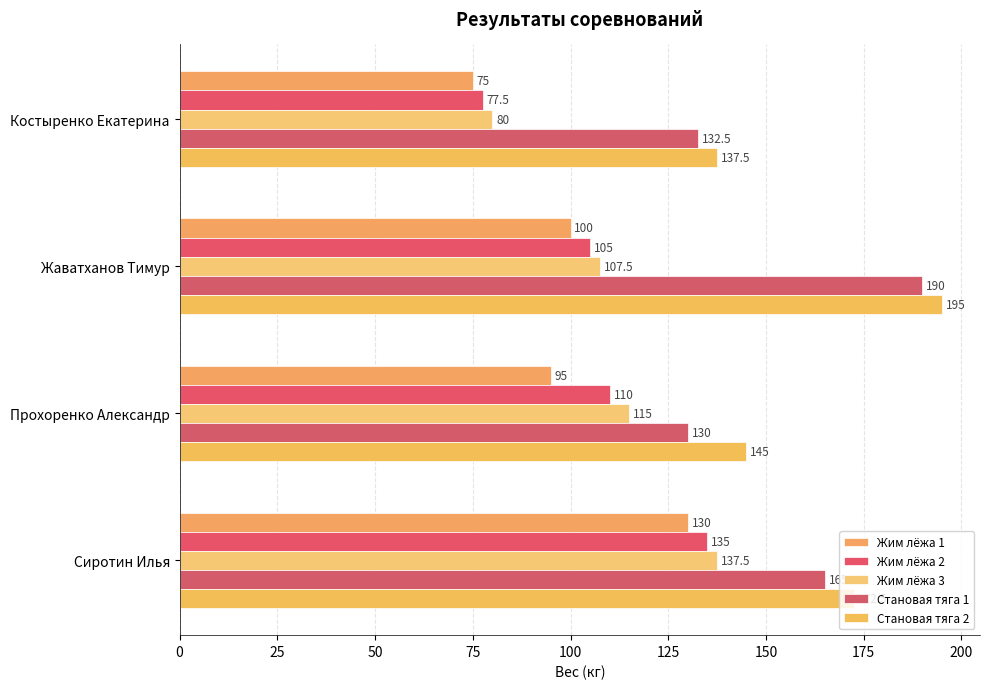

At which category is the sum across all series the highest?

Сиротин Илья